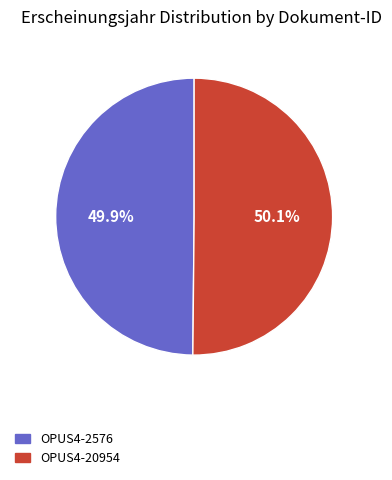

The OPUS4-2576 slice represents 57% of the pie. True or false?

False